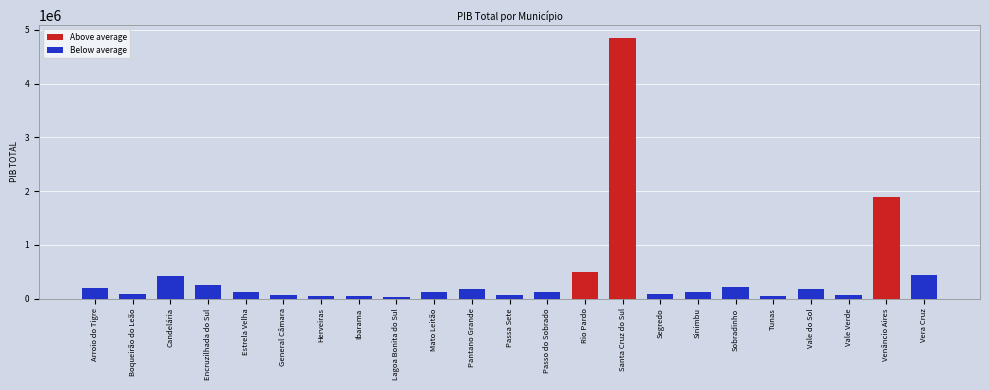

How many data points in Below average are above 92817?

12